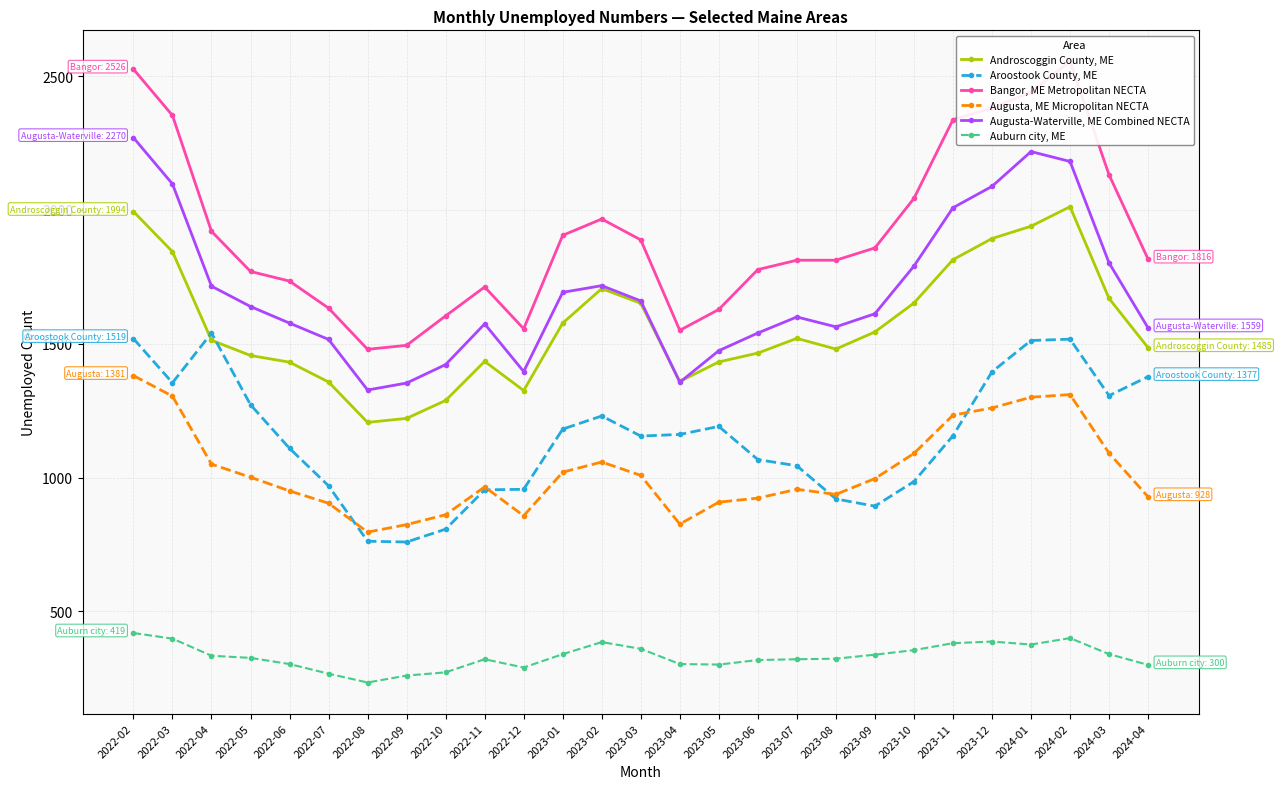

Reading left to right, list all the values displayed in this chart.

Androscoggin County, ME: 1994	1844	1513	1456	1431	1357	1206	1221	1288	1434	1325	1577	1706	1651	1359	1432	1465	1520	1480	1544	1652	1814	1893	1939	2012	1669	1485
Aroostook County, ME: 1519	1354	1540	1272	1109	969	762	759	807	954	956	1181	1230	1155	1161	1191	1067	1044	920	893	985	1156	1395	1512	1517	1306	1377
Bangor, ME Metropolitan NECTA: 2526	2353	1920	1770	1734	1633	1479	1494	1604	1712	1556	1905	1966	1888	1550	1628	1777	1812	1812	1858	2043	2337	2381	2440	2555	2131	1816
Augusta, ME Micropolitan NECTA: 1381	1304	1050	1001	950	904	796	824	861	965	857	1020	1058	1008	826	908	923	956	937	996	1090	1233	1260	1300	1310	1091	928
Augusta-Waterville, ME Combined NECTA: 2270	2097	1715	1639	1577	1516	1327	1353	1422	1574	1396	1692	1717	1660	1356	1474	1540	1600	1563	1612	1790	2008	2088	2218	2181	1802	1559
Auburn city, ME: 419	398	334	326	303	267	234	260	272	321	290	340	385	360	303	301	318	321	323	338	355	381	387	376	400	340	300